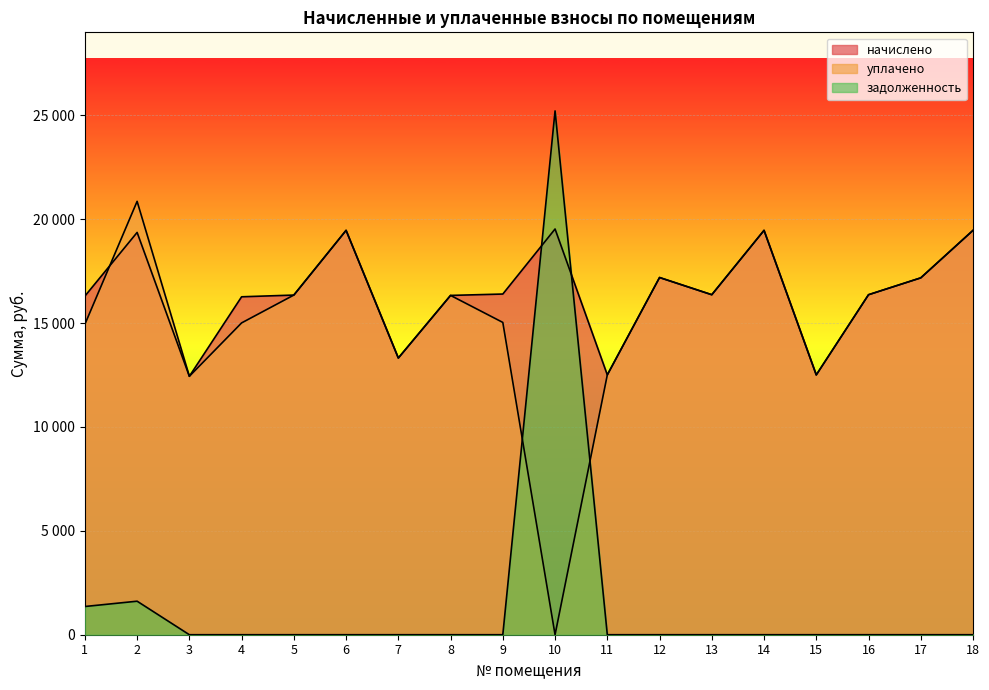

Reading left to right, transcribe all the data shown in this chart.

начислено: 16295.0	19358.6	12436.6	16261.9	16344.7	19458.0	13314.2	16328.2	16394.4	19524.2	12502.8	17189.3	16361.3	19458.0	12502.8	16361.3	17172.7	19458.0
уплачено: 14937.1	20855.0	12436.6	15004.9	16344.7	19458.0	13314.2	16328.2	15028.2	0.0	12502.8	17189.3	16361.3	19458.0	12502.8	16361.3	17172.7	19458.0
задолженность: 1357.9	1613.2	0.0	0.0	0.0	0.0	0.0	0.0	0.0	25207.0	0.0	0.0	0.0	0.0	0.0	0.0	0.0	0.0